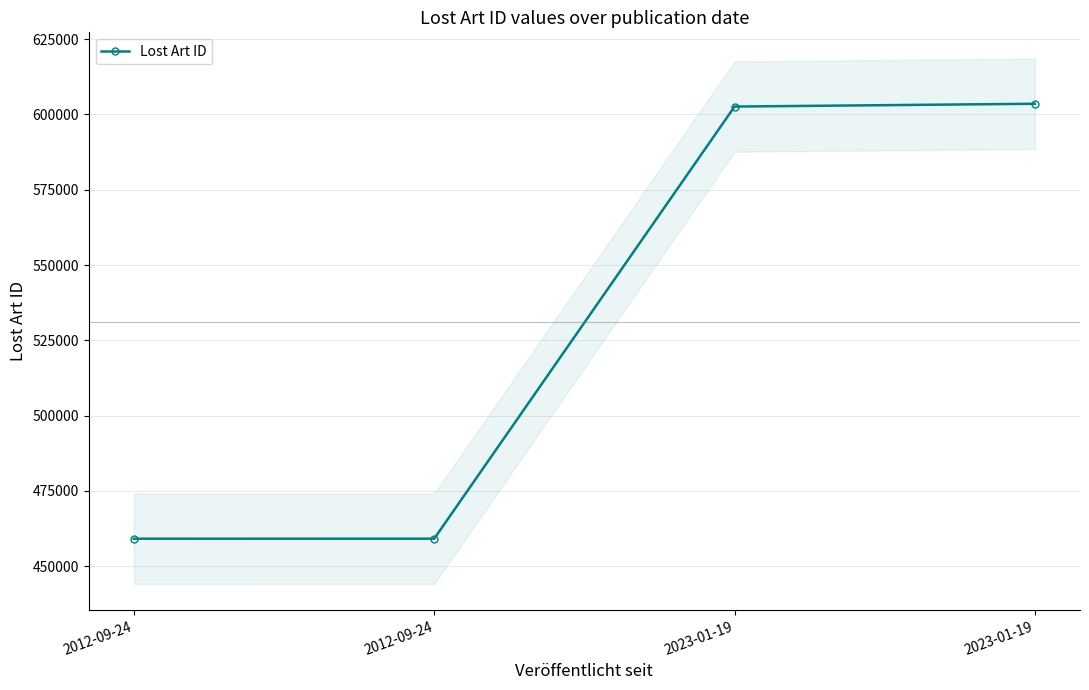

What is the ratio of the value at 2012-09-24 to the value at 2012-09-24?

1.0